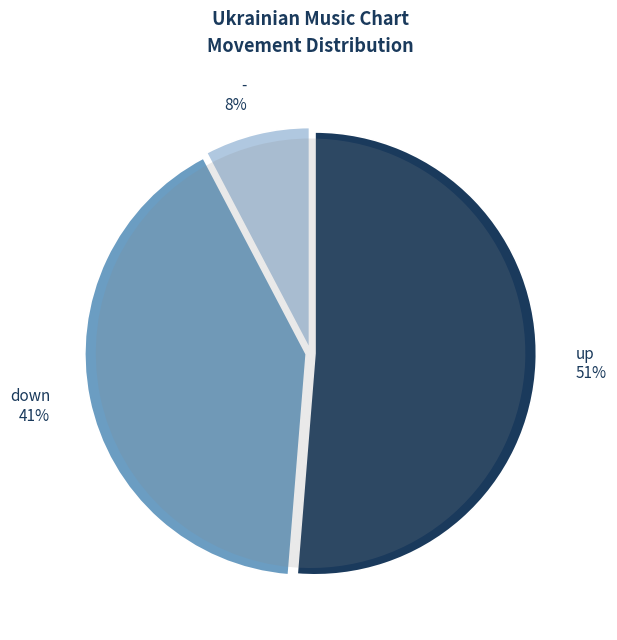

Between - and down, which is larger?

down